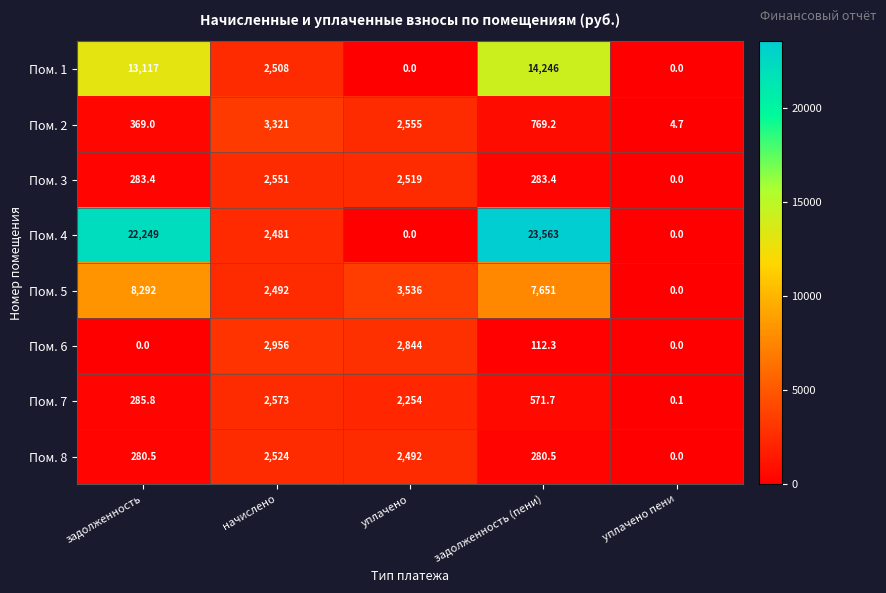

How many positive values does the Пом. 8 series have?

4